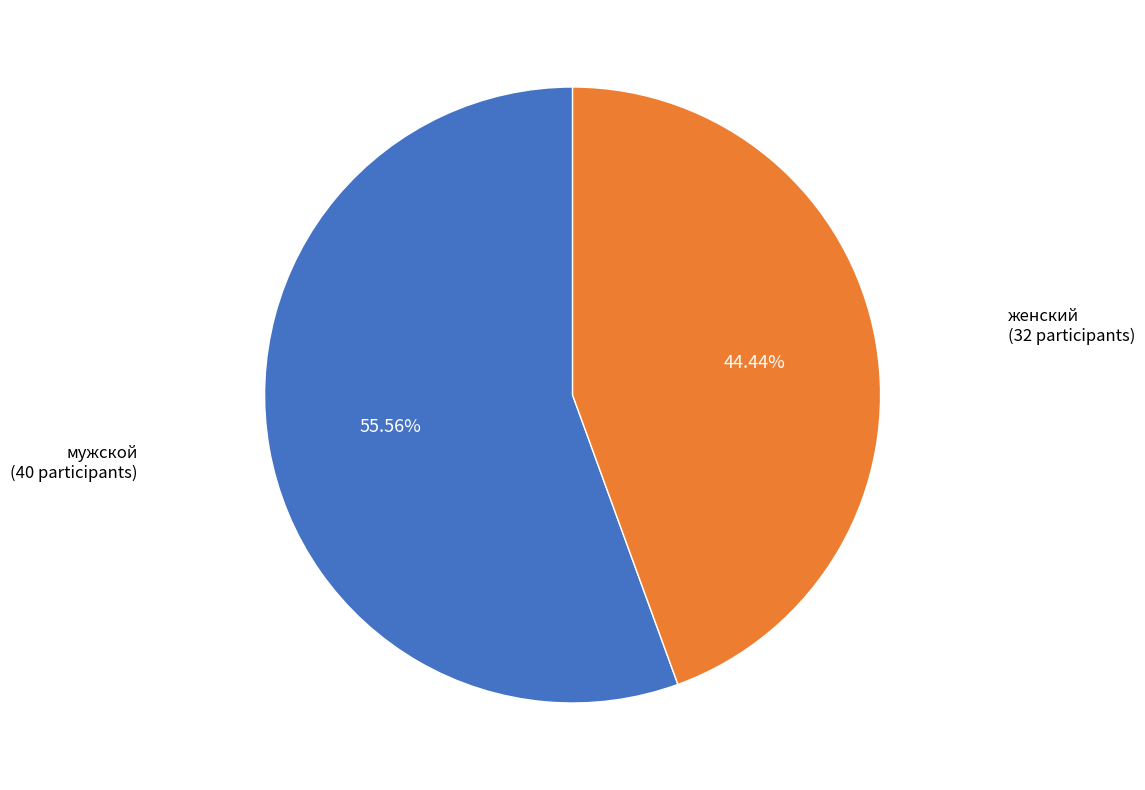

Is there a majority slice in this chart?

Yes